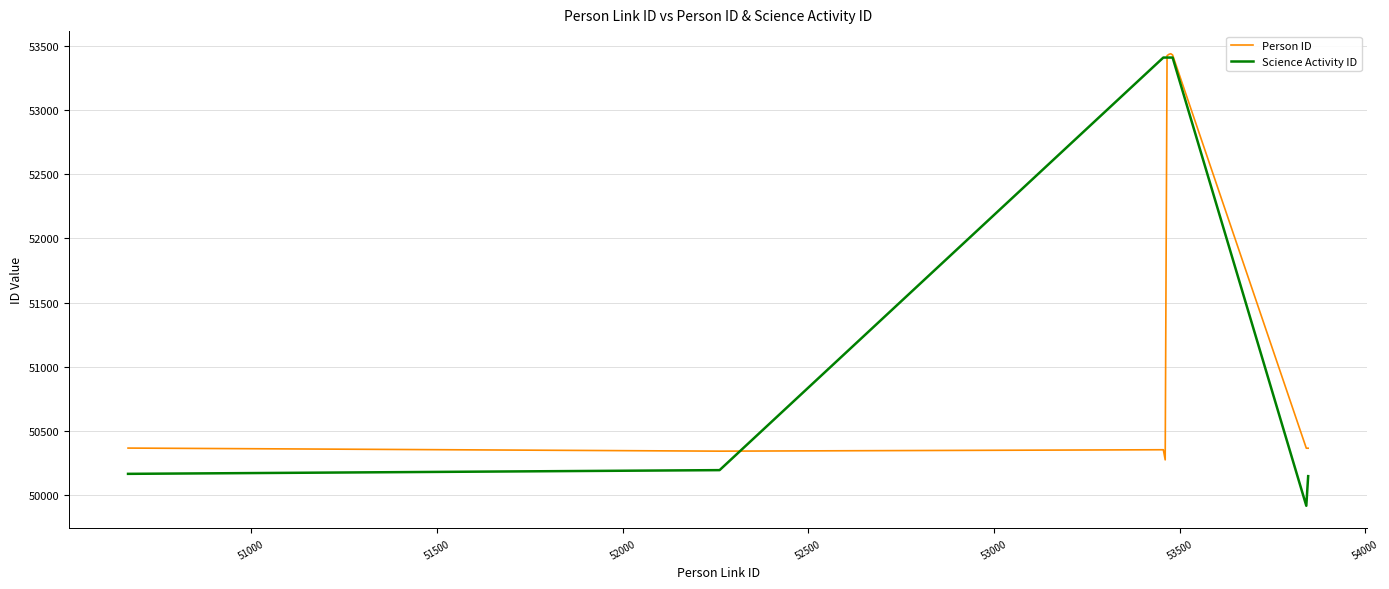

Which series has the largest total across all categories?

Science Activity ID